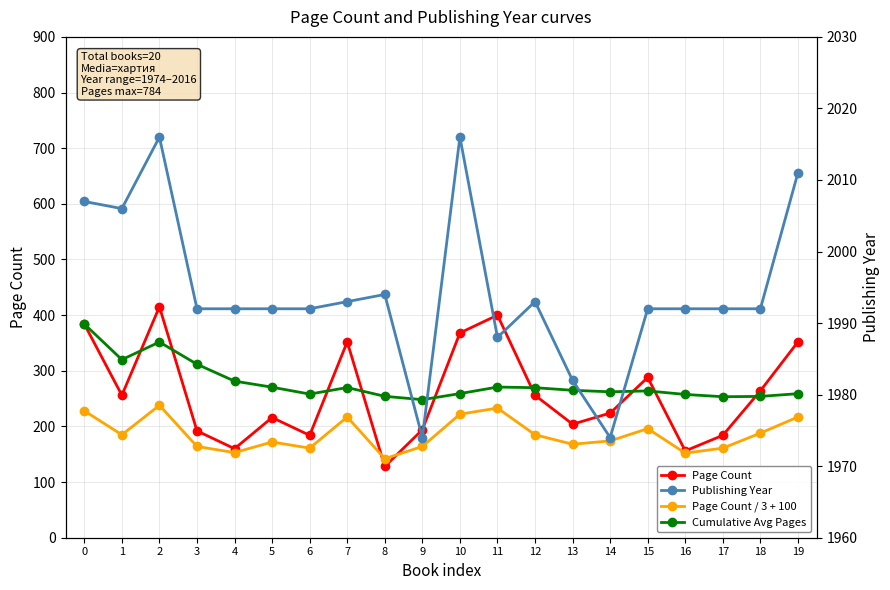

Reading right to left, transcribe all the data shown in this chart.

Page Count: 352.0	264.0	184.0	156.0	288.0	224.0	204.0	256.0	400.0	368.0	194.0	128.0	352.0	184.0	216.0	160.0	192.0	415.0	256.0	384.0
Page Count / 3 + 100: 217.0	188.0	161.0	152.0	196.0	174.0	168.0	185.0	233.0	222.0	164.0	142.0	217.0	161.0	172.0	153.0	164.0	238.0	185.0	228.0
Cumulative Avg Pages: 258.9	253.9	253.4	257.5	263.8	262.2	264.9	269.6	270.8	259.0	248.1	254.1	269.9	258.1	270.5	281.4	311.8	351.7	320.0	384.0
Publishing Year: 2011.0	1992.0	1992.0	1992.0	1992.0	1974.0	1982.0	1993.0	1988.0	2016.0	1974.0	1994.0	1993.0	1992.0	1992.0	1992.0	1992.0	2016.0	2006.0	2007.0